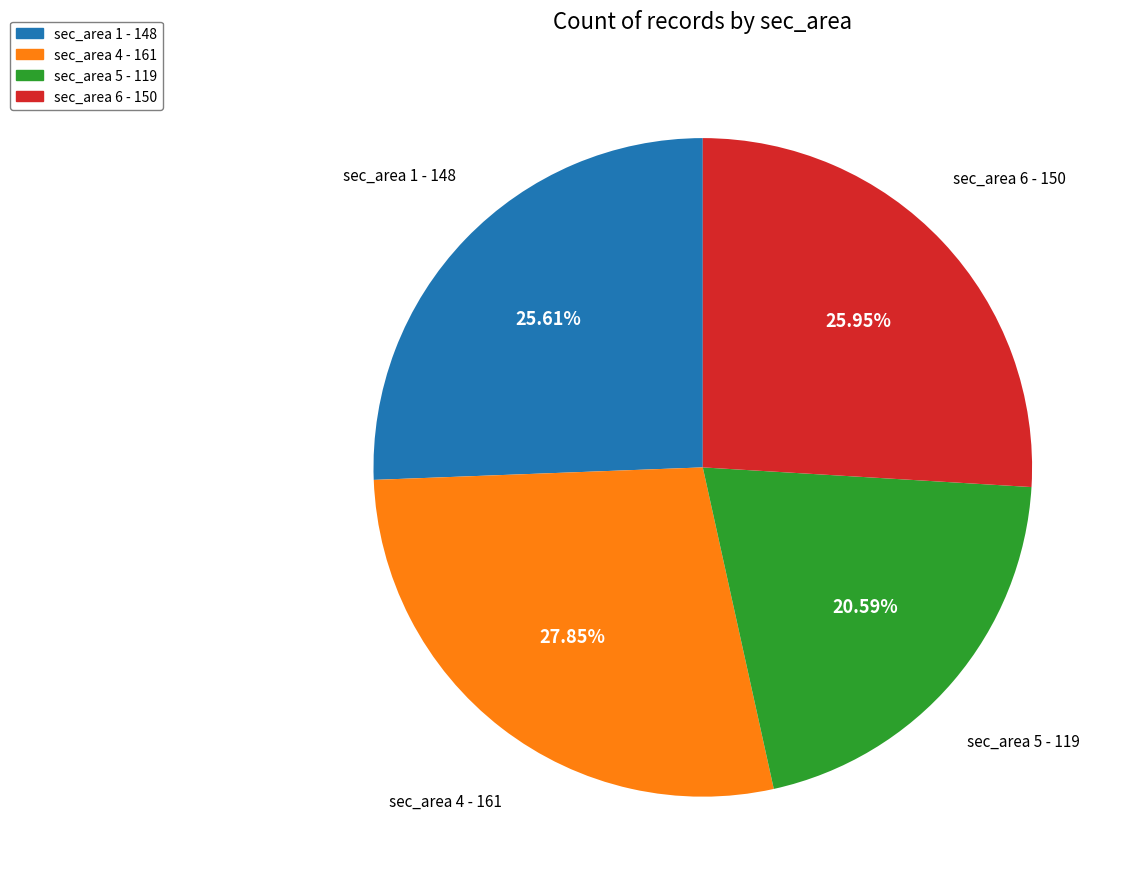

Between sec_area 1 - 148 and sec_area 4 - 161, which is larger?

sec_area 4 - 161